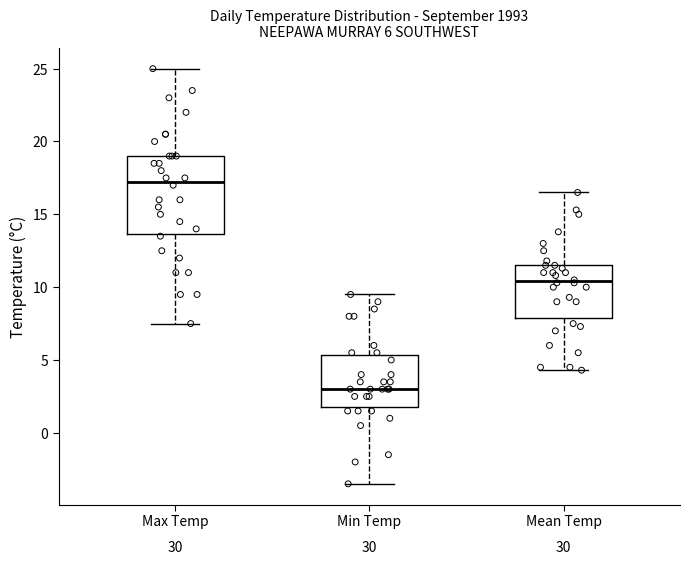

Which box has the lowest median line?

Min Temp